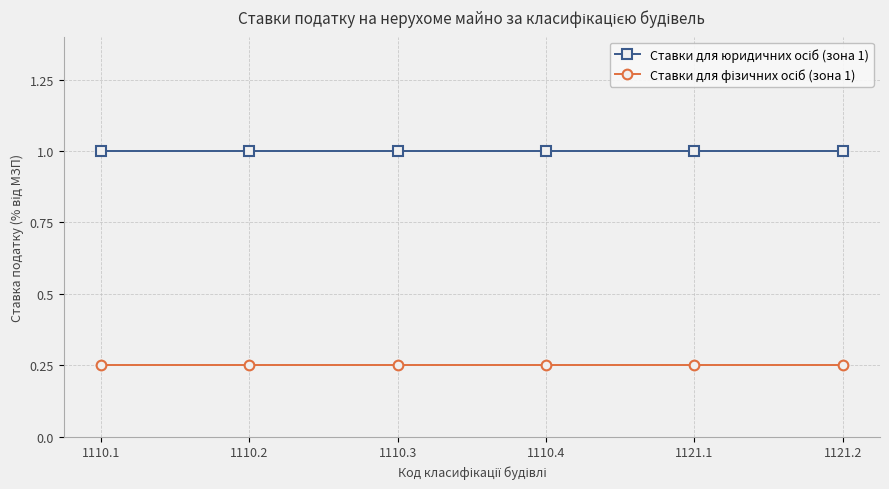

What is the label of the 2nd point from the right?

1121.1